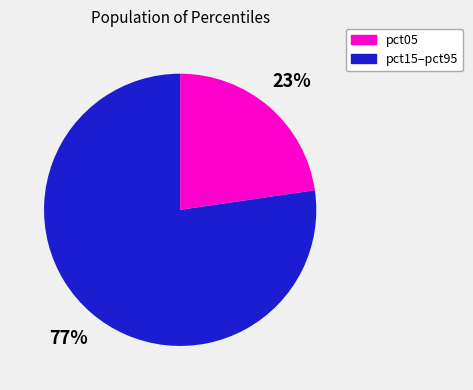

Rank the categories by value from highest to lowest.

pct15–pct95, pct05